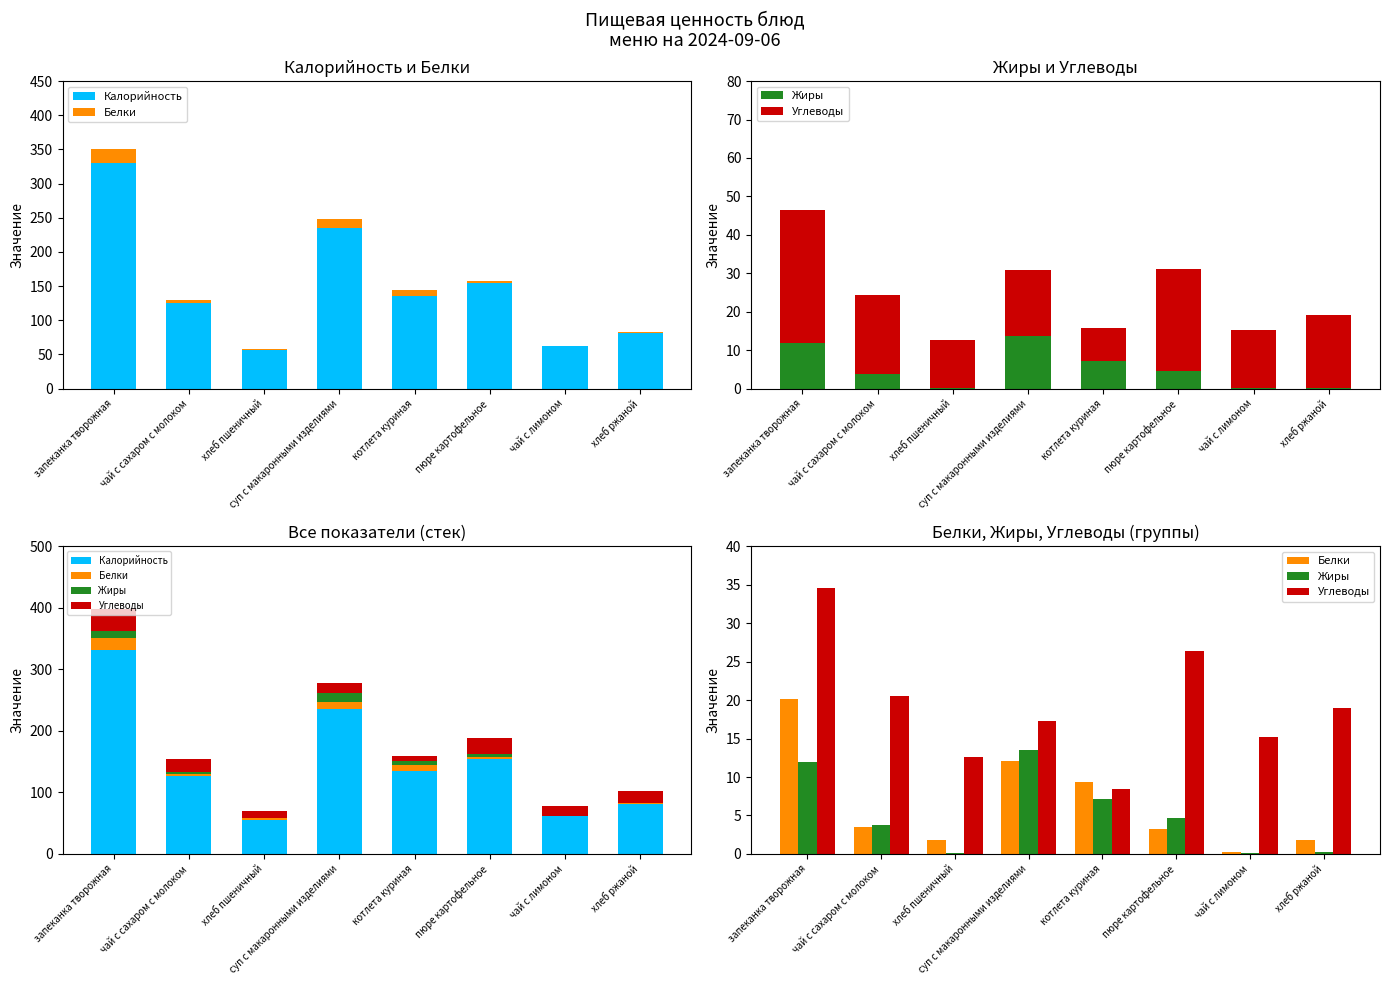

How many series are shown in this chart?

4